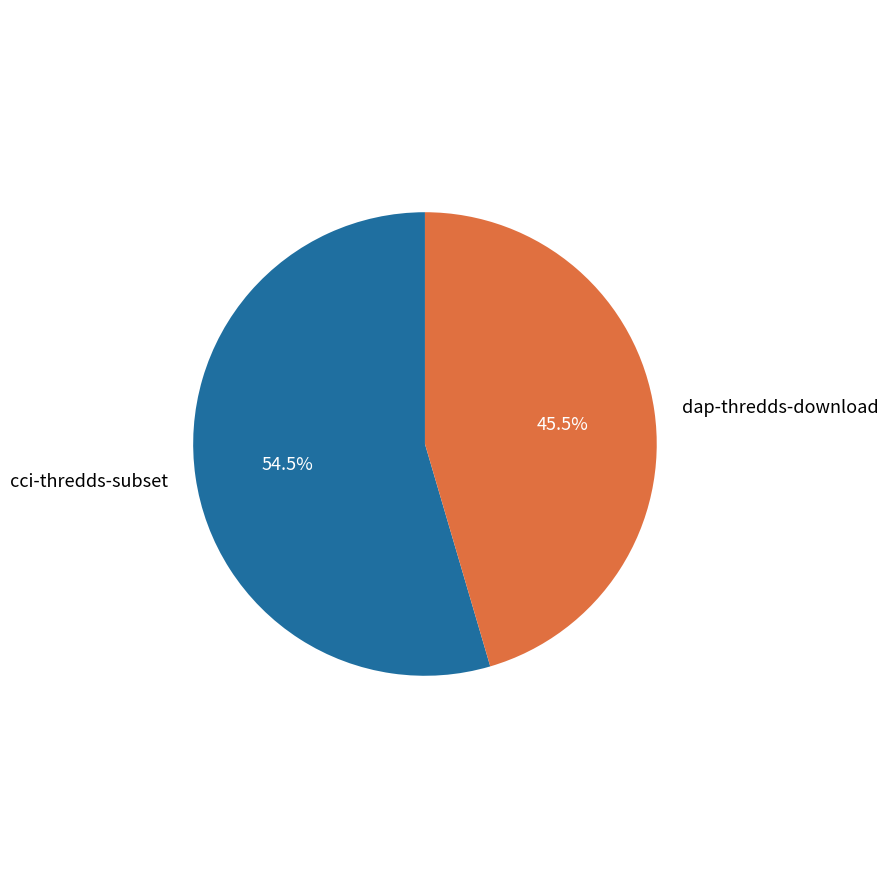

What is the largest slice in the pie chart?

cci-thredds-subset